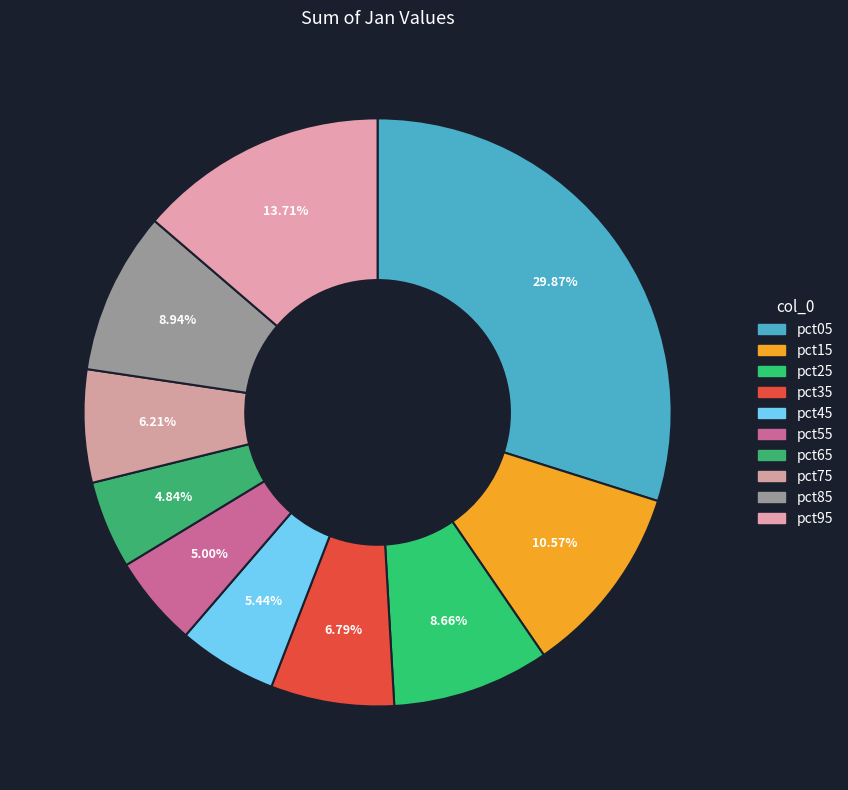

How many segments does this pie chart have?

10